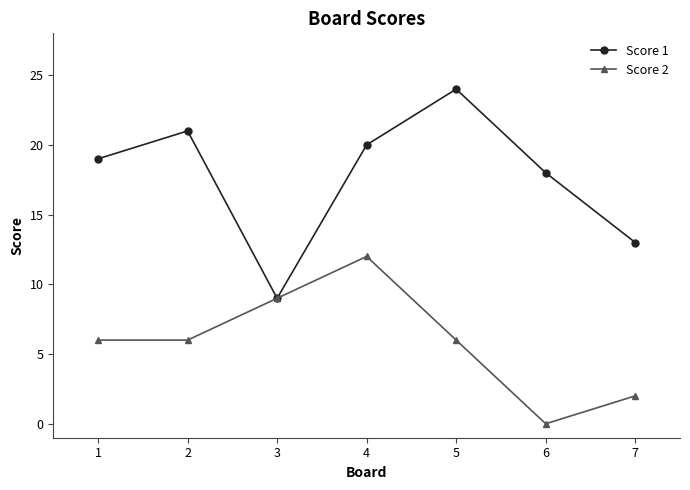

What is the sum of all Score 1 values?

124